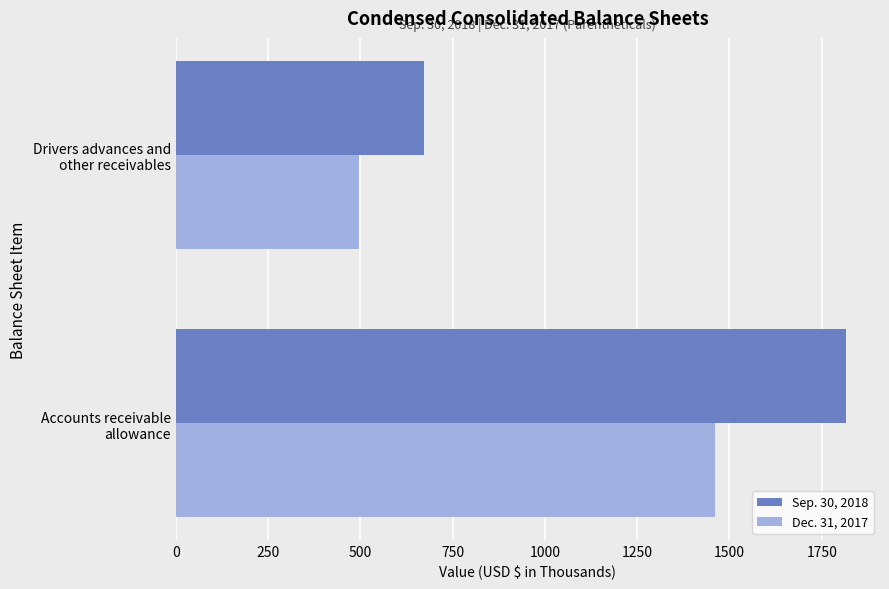

At which category does the chart reach its minimum across all series?

Drivers advances and
other receivables